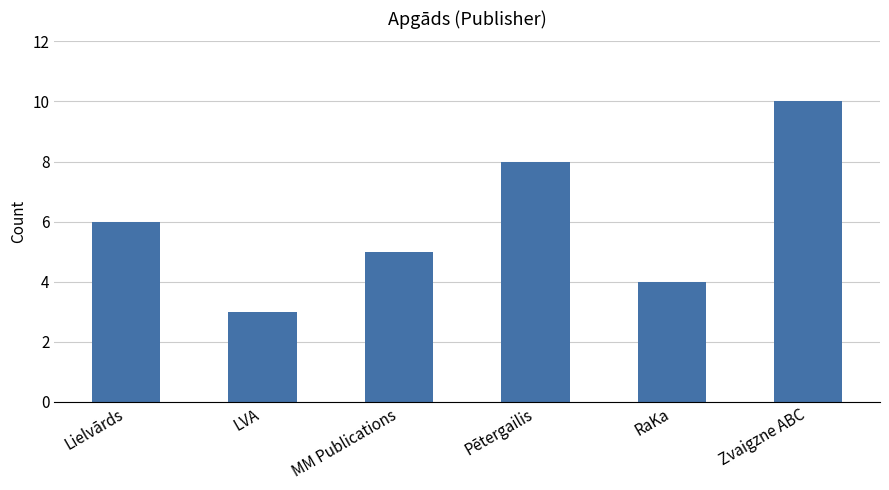

What is the change in value from Lielvārds to RaKa?

-2